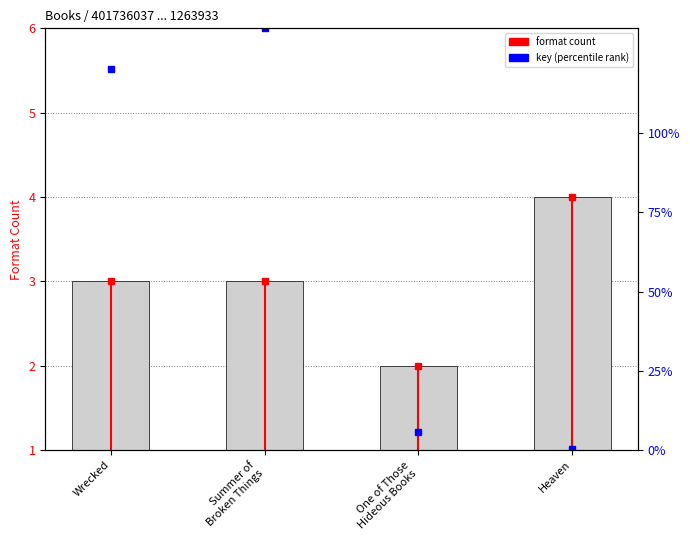

Does the chart contain stacked bars?

No